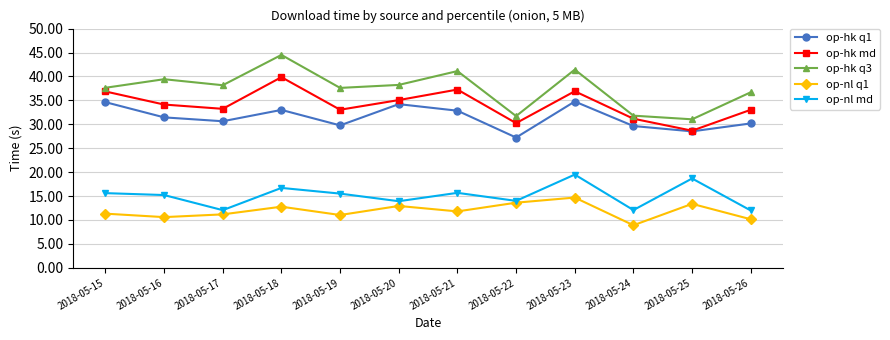

What value does the op-hk md series have at 2018-05-20?

35.1